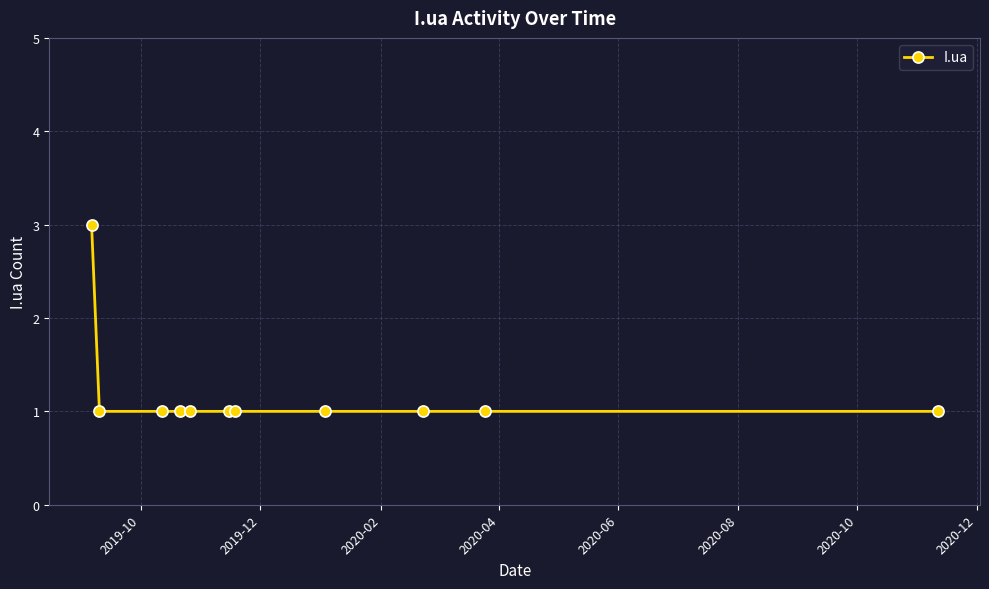

Does the chart display data point markers on the line(s)?

Yes